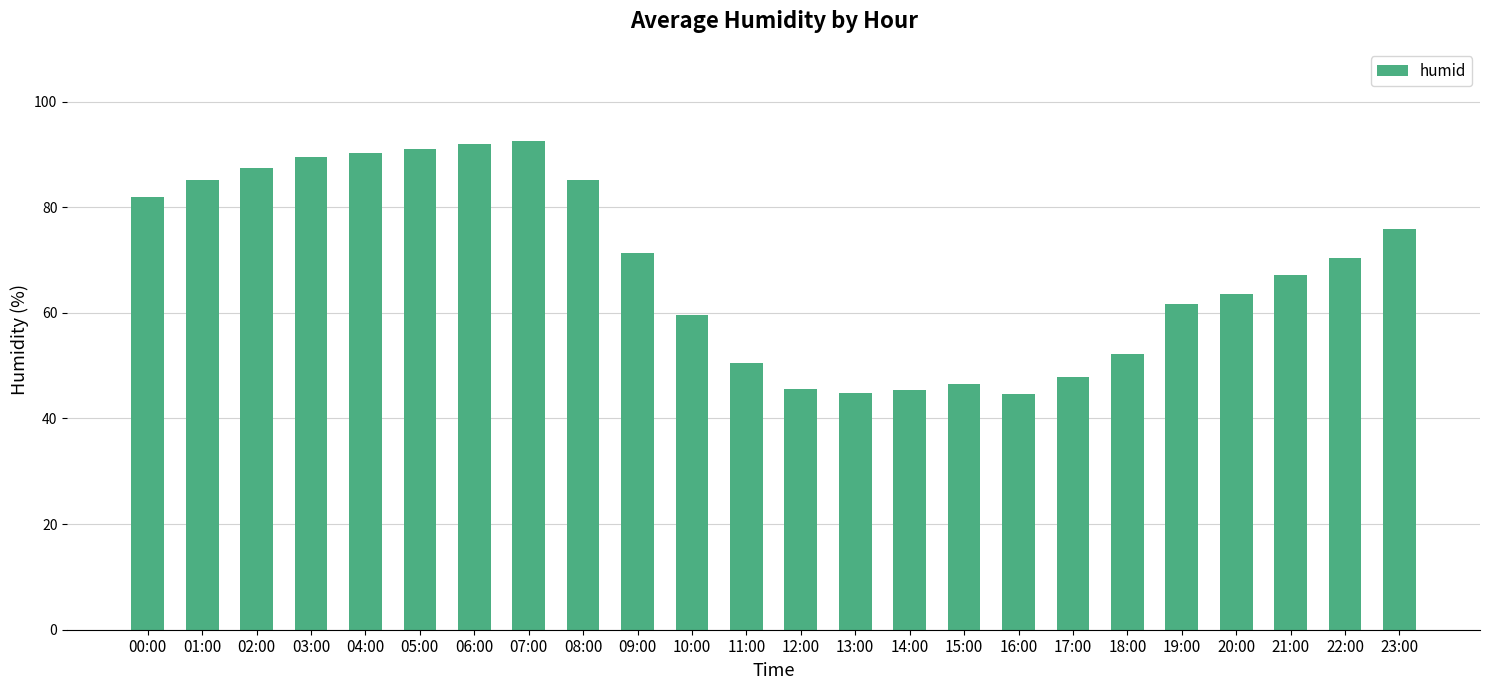

What is the change in value from 16:00 to 18:00?

+7.6